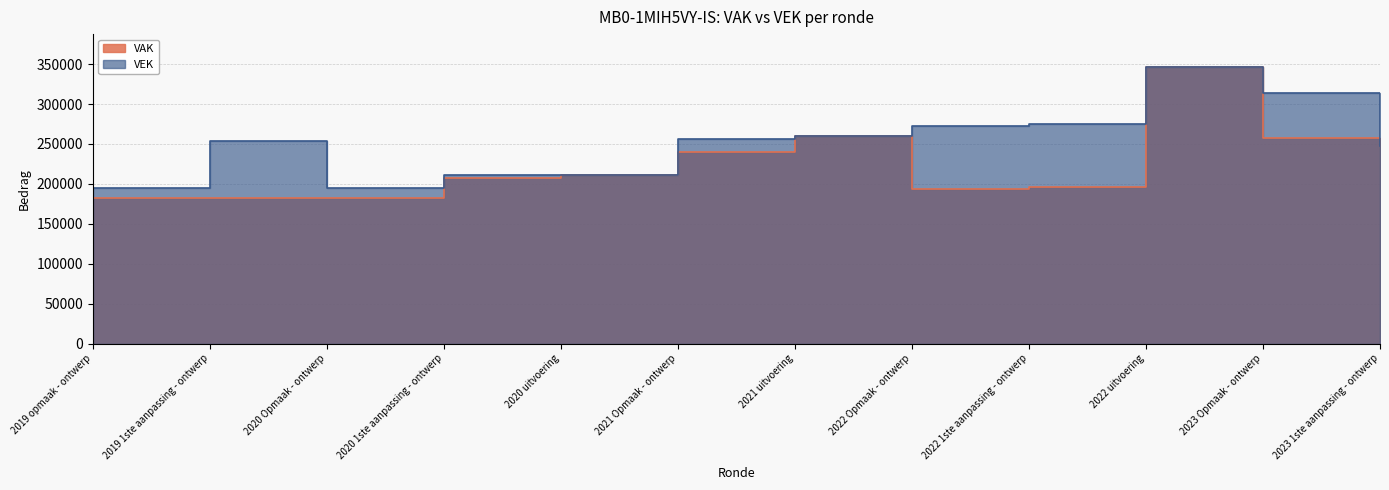

List the series in order of their peak value, highest first.

VAK, VEK